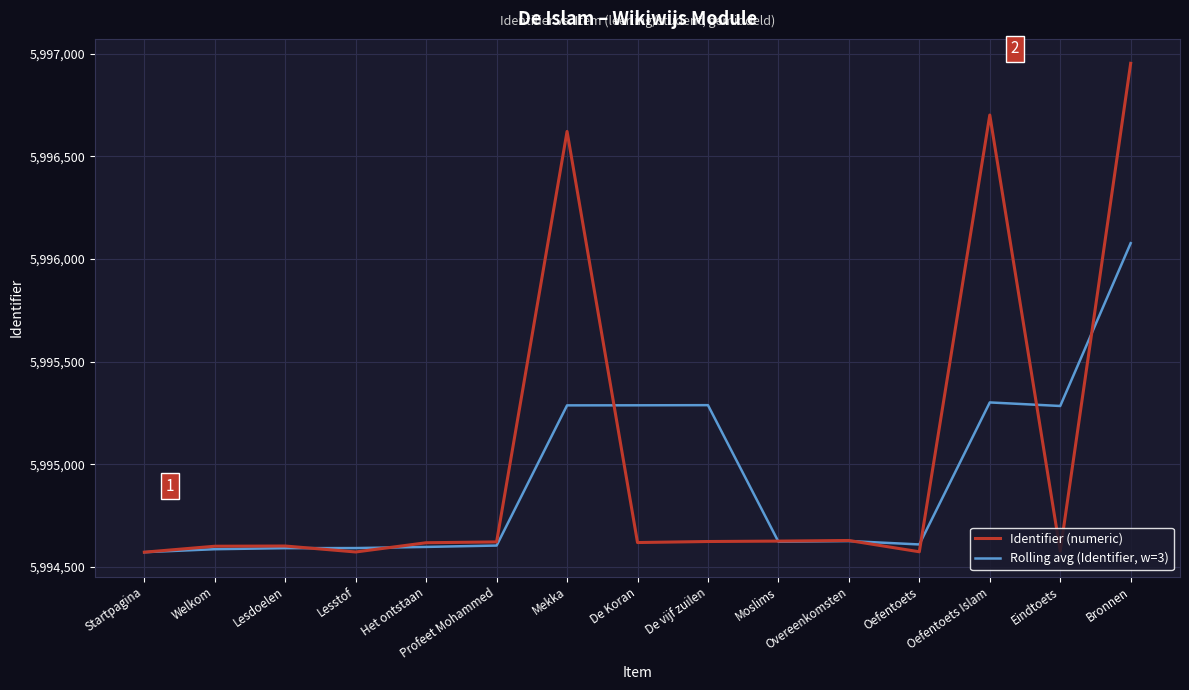

What is the maximum value for Rolling avg (Identifier, w=3)?

5996077.3